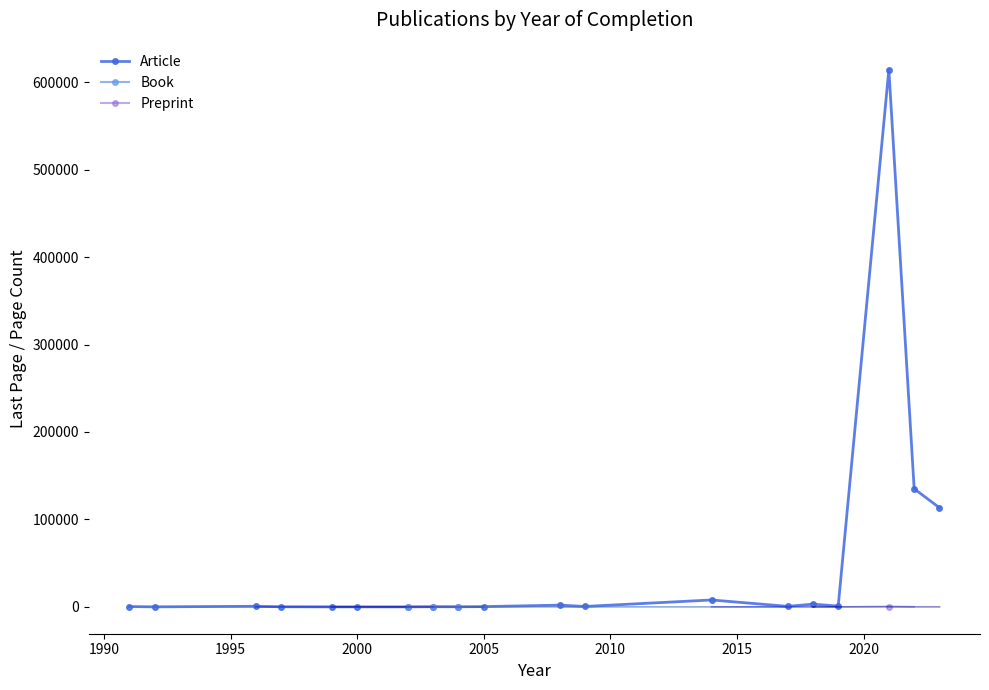

True or false: Preprint and Book cross at least once.

False